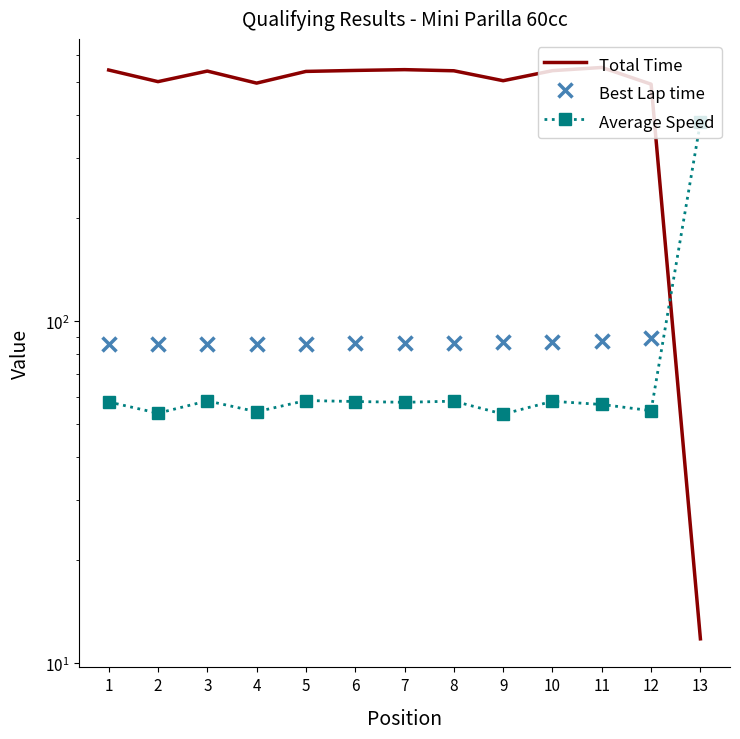

At which category does Average Speed reach its first local peak?

3